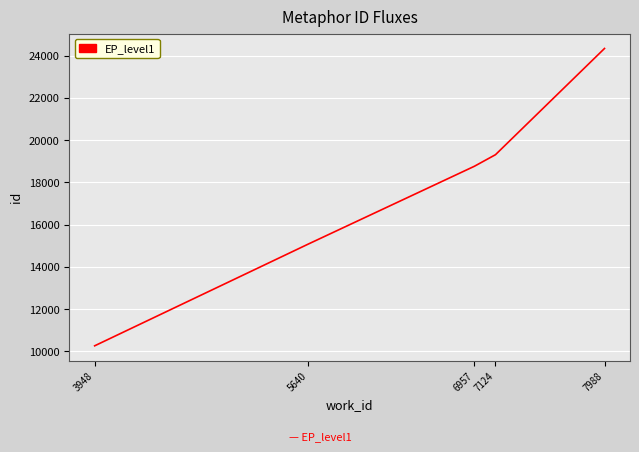

What is the difference between the maximum and minimum values?

14071